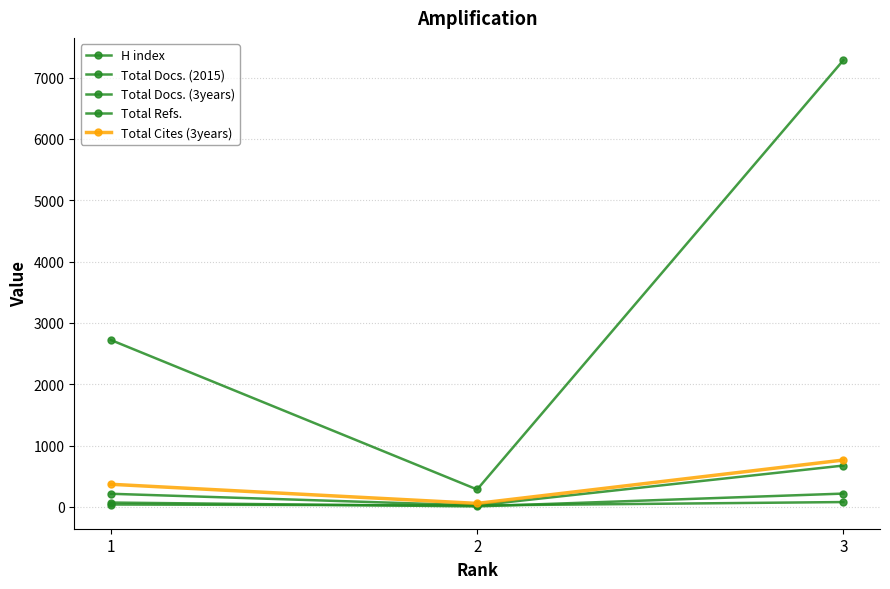

At which label does H index first exceed 40?

3